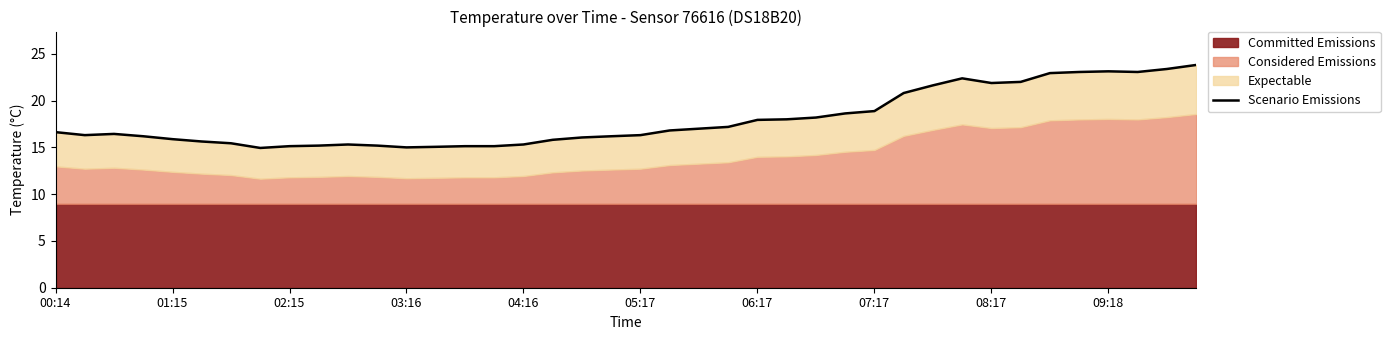

At which category does the chart reach its peak across all series?

39